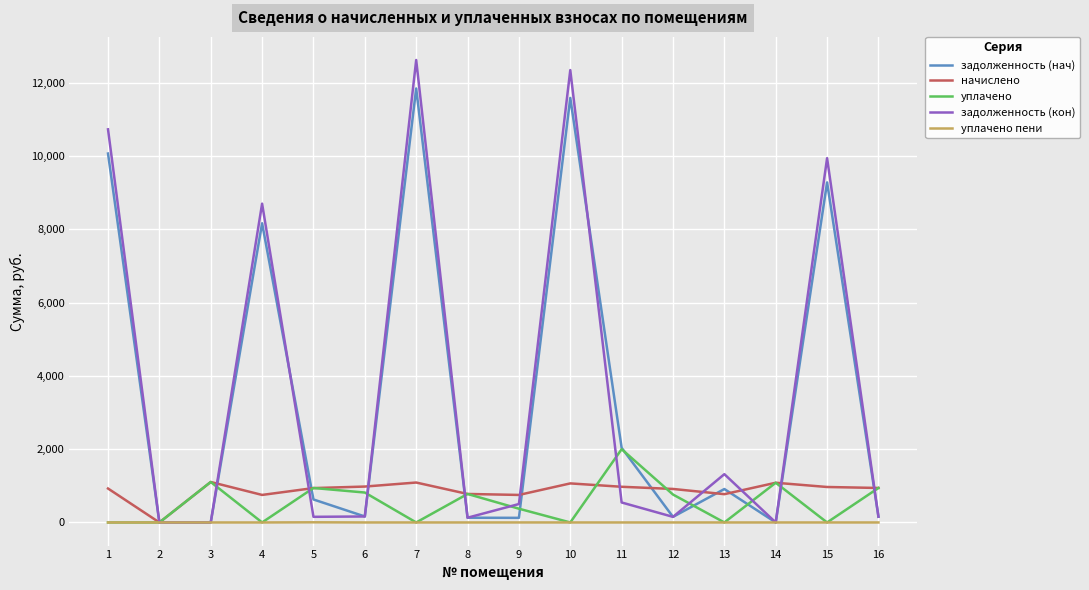

What is the maximum value shown in the chart?

12624.5